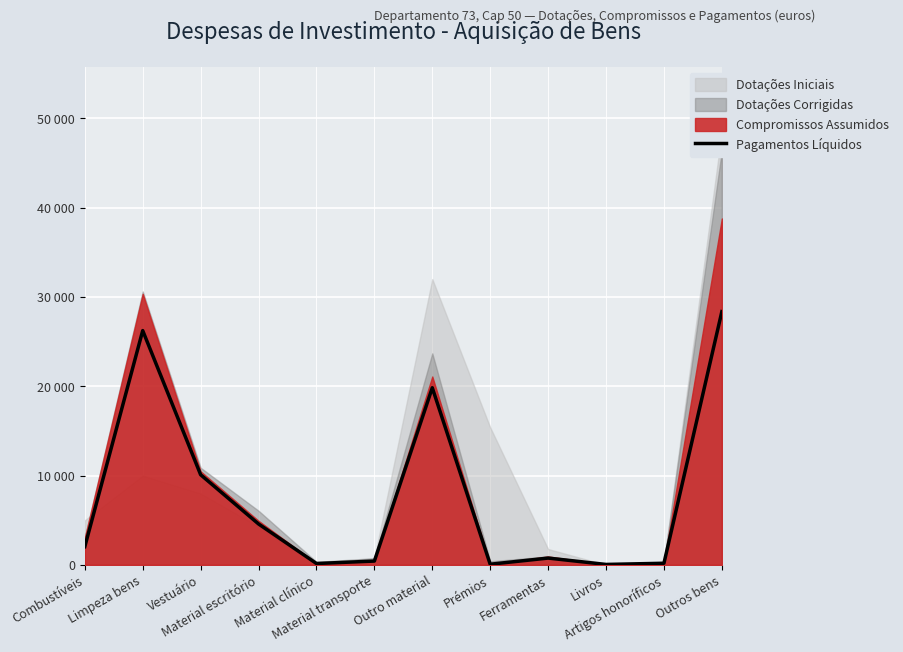

True or false: the data shows 76.9 at Livros.

False